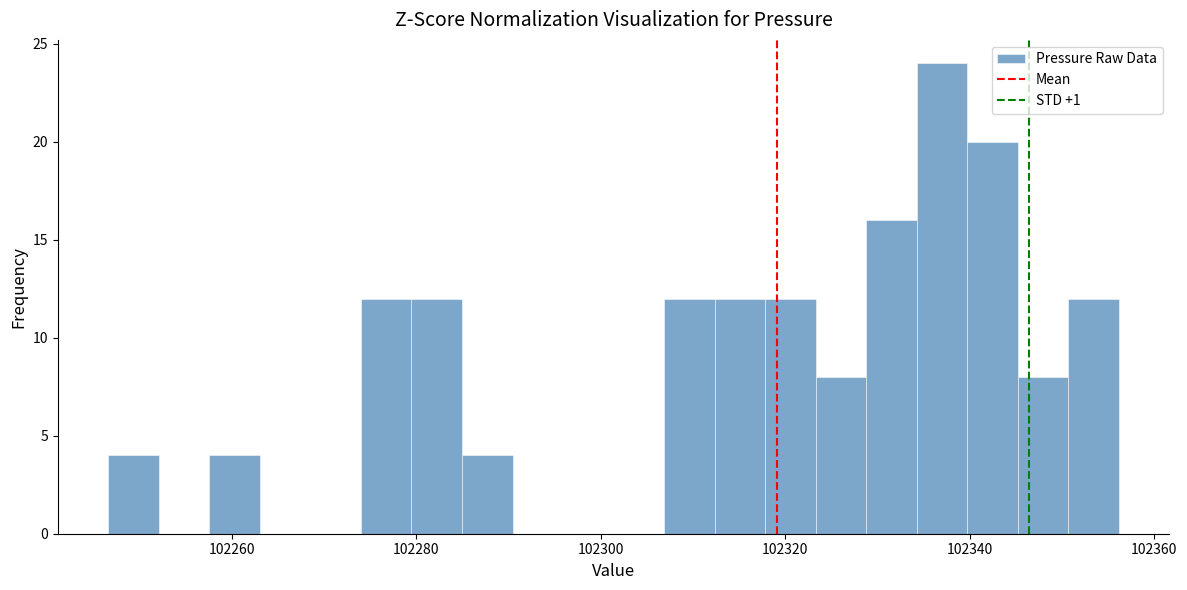

Around what value on the x-axis is the tallest bar? Give the approximate position of its centre, as read against the axis.

102336